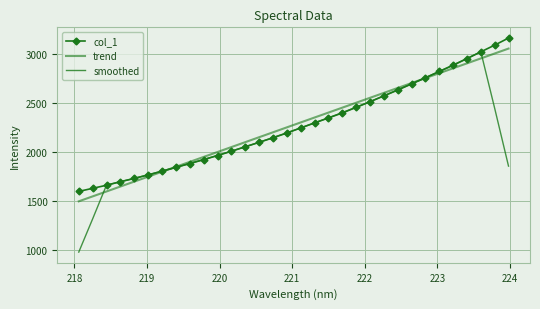

How many values in the smoothed series exceed 2192?

16